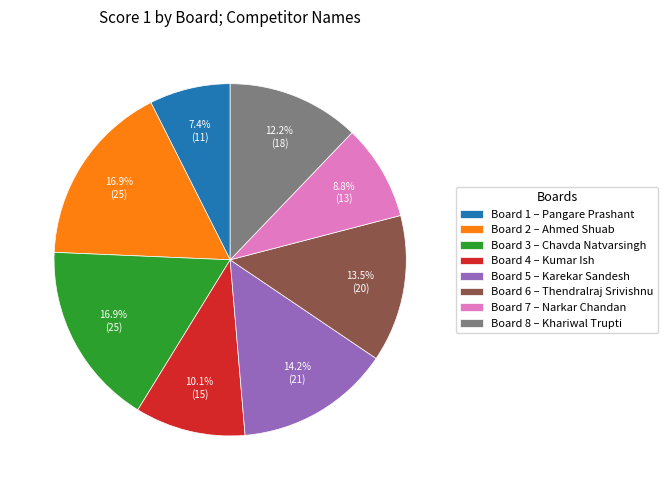

Which slice is the smallest?

Board 1 – Pangare Prashant